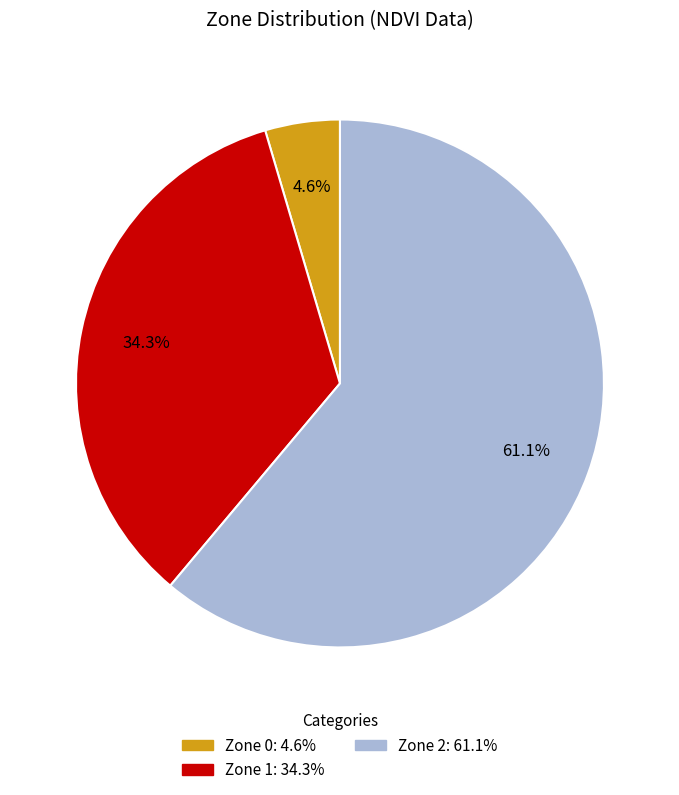

Is there any slice that represents more than half of the pie?

Yes